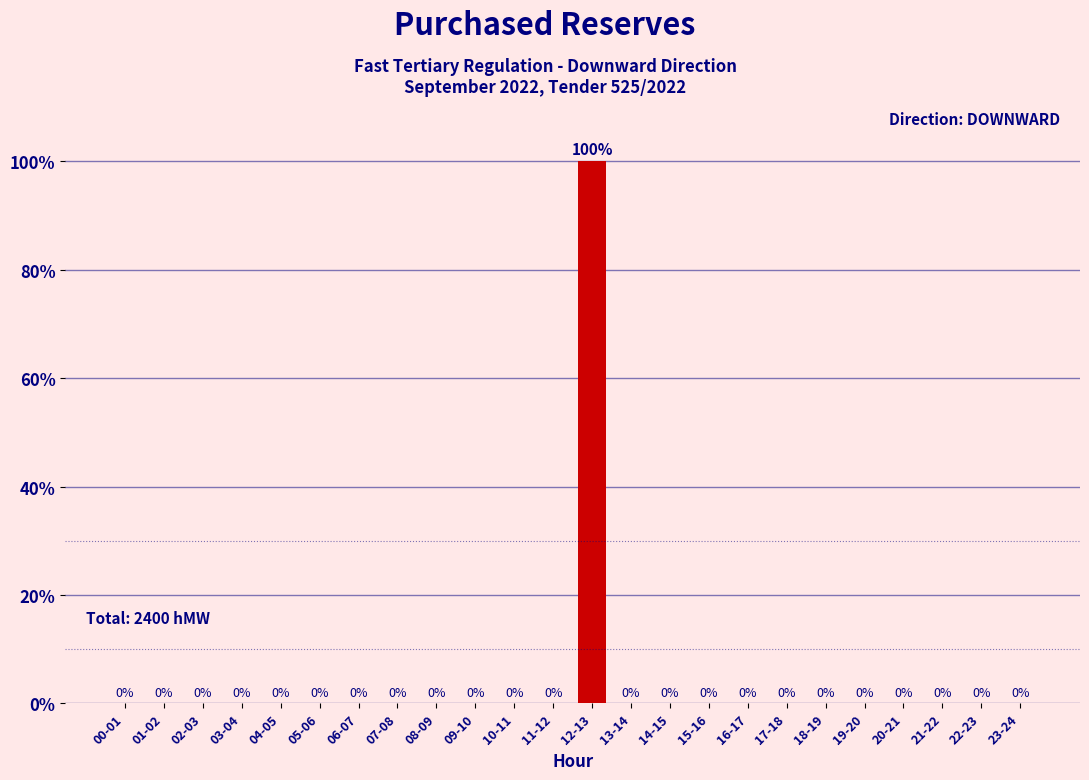

Reading right to left, transcribe all the data shown in this chart.

23-24=0	22-23=0	21-22=0	20-21=0	19-20=0	18-19=0	17-18=0	16-17=0	15-16=0	14-15=0	13-14=0	12-13=100	11-12=0	10-11=0	09-10=0	08-09=0	07-08=0	06-07=0	05-06=0	04-05=0	03-04=0	02-03=0	01-02=0	00-01=0